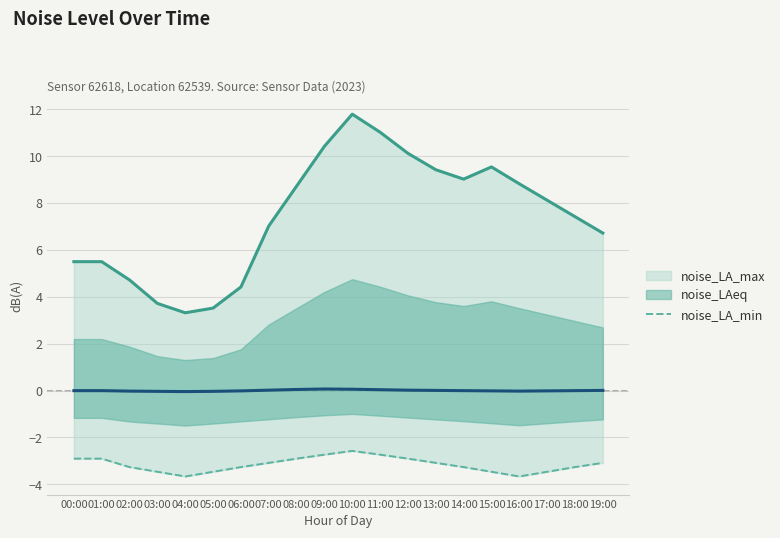

At 14:00, list the series in order from largest to smallest.

noise_LA_max, noise_LAeq, noise_LA_min